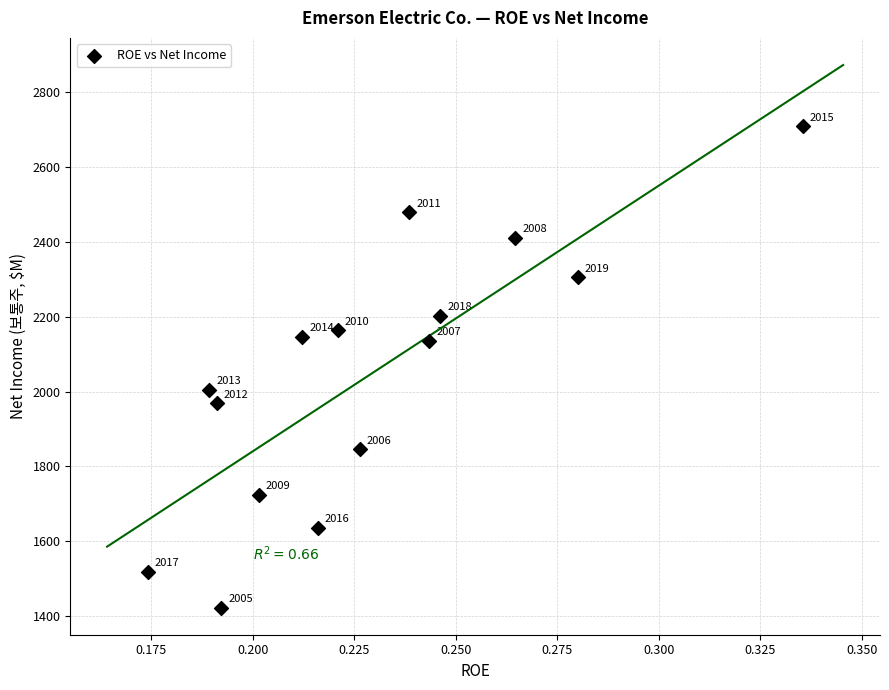

What Y value in the scatter plot is closest to 2066?

2004